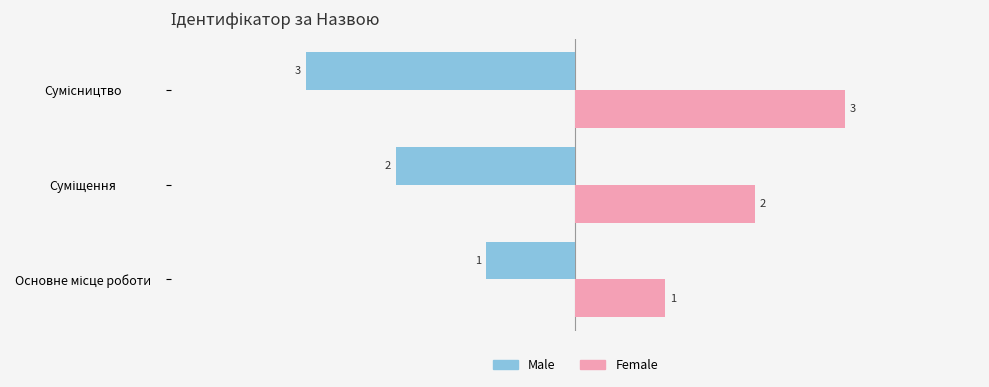

What is the smallest value displayed?

-3